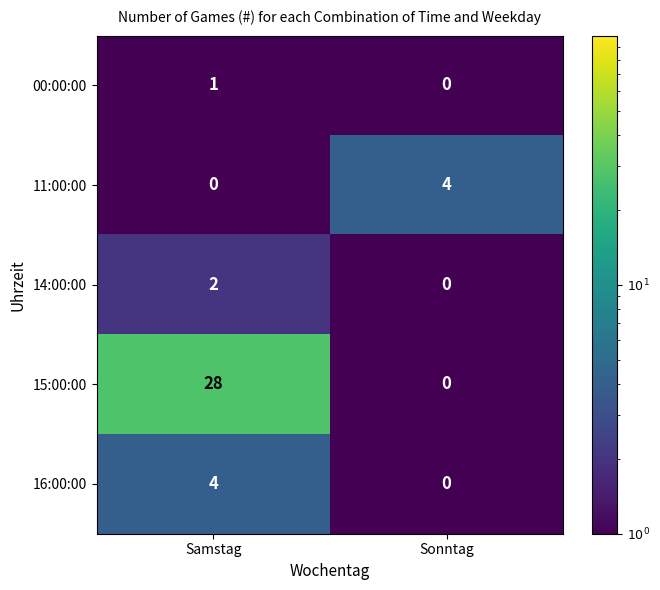

Reading left to right, list all the values displayed in this chart.

00:00:00: Samstag=1	Sonntag=0
11:00:00: Samstag=0	Sonntag=4
14:00:00: Samstag=2	Sonntag=0
15:00:00: Samstag=28	Sonntag=0
16:00:00: Samstag=4	Sonntag=0